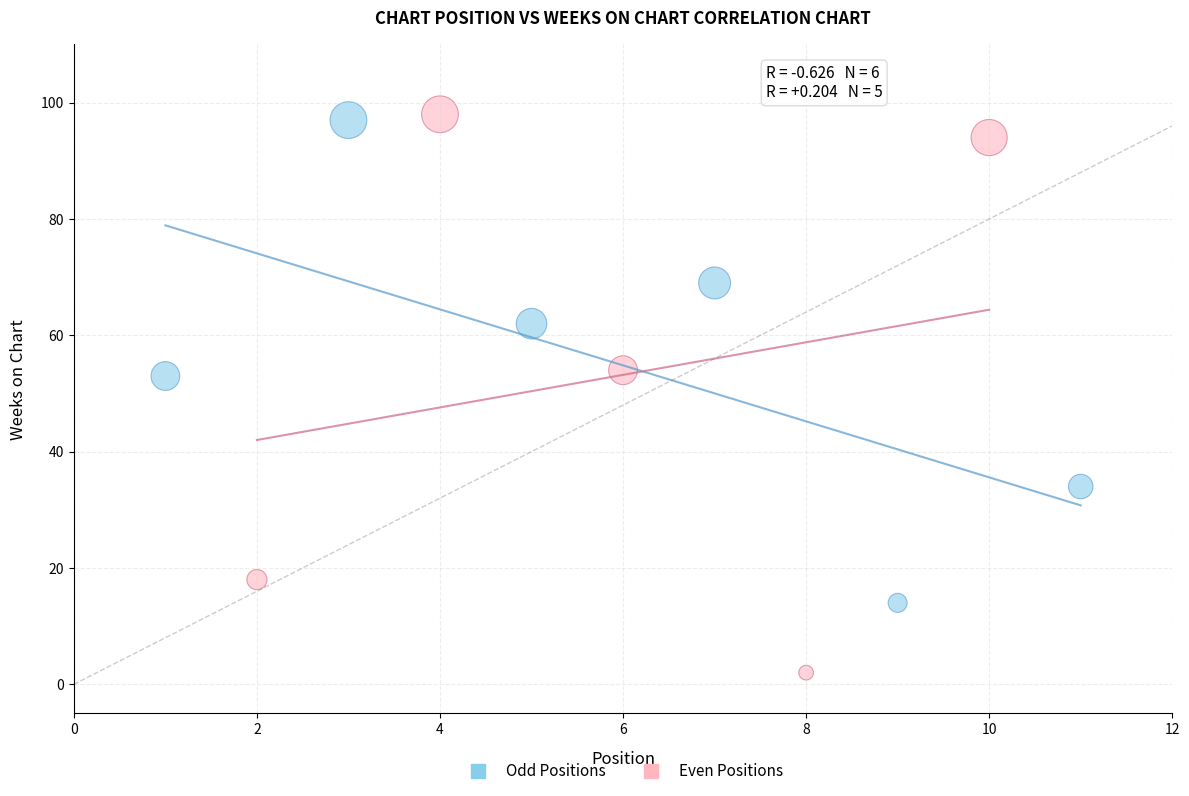

Which series has the widest spread of Y values?

Even Positions